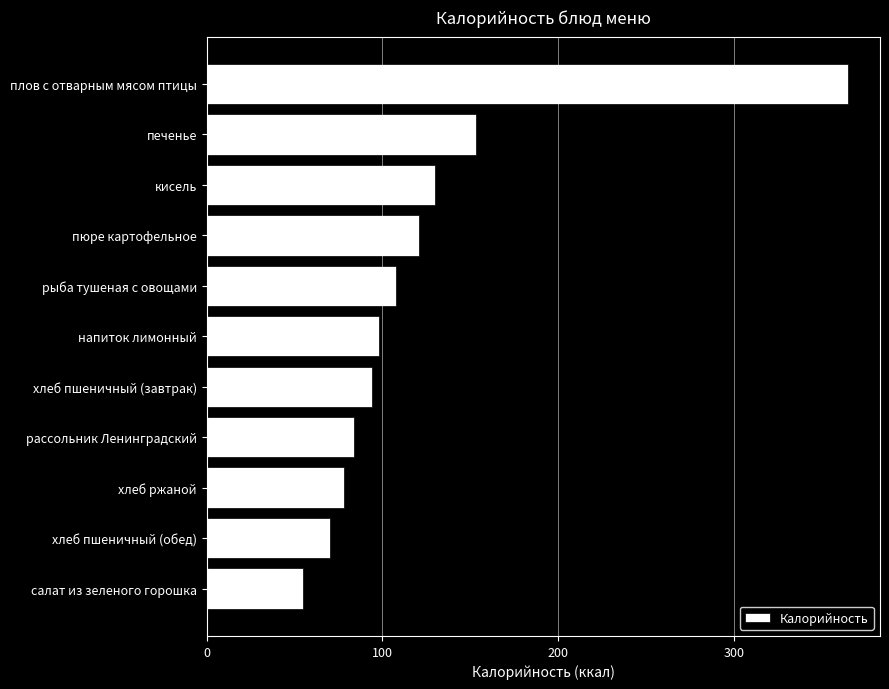

What is the value of the 2nd bar from the top?

153